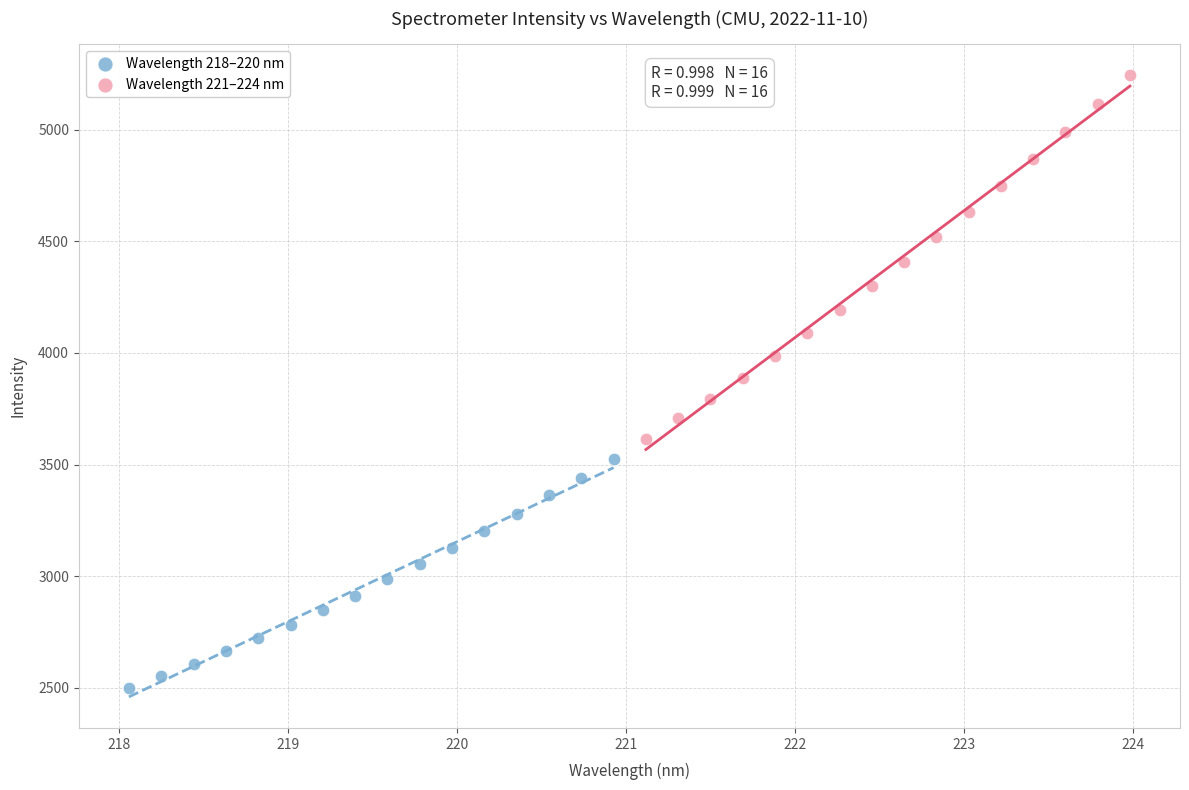

Which series has the largest Y range (max minus min)?

Wavelength 221–224 nm